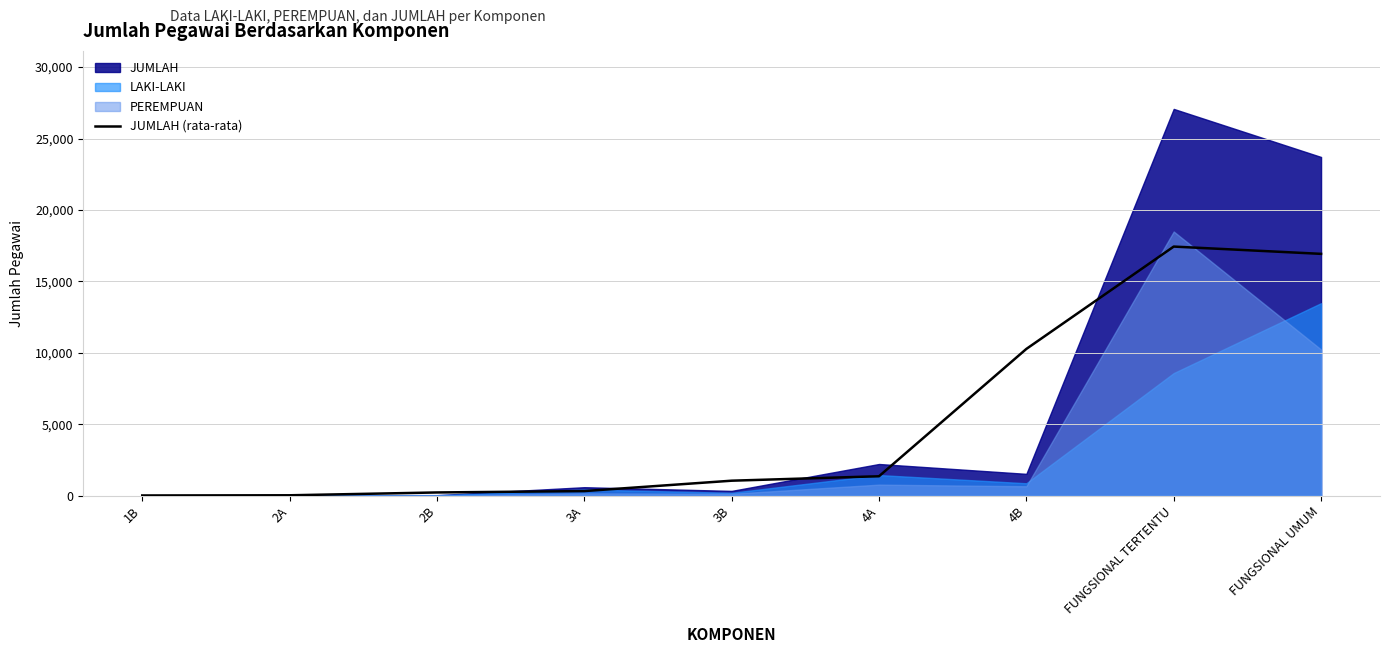

True or false: there are more than 1 points higher than both neighbors.

False